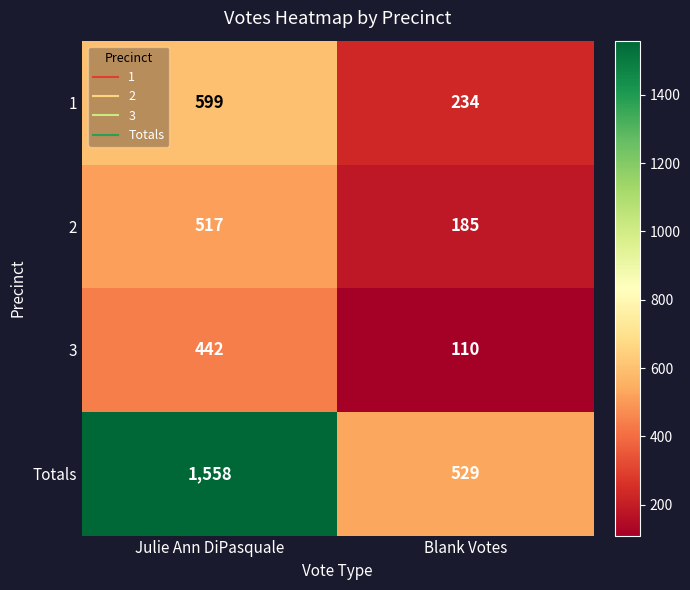

Rank the series by their maximum value, from highest to lowest.

Totals, 1, 2, 3